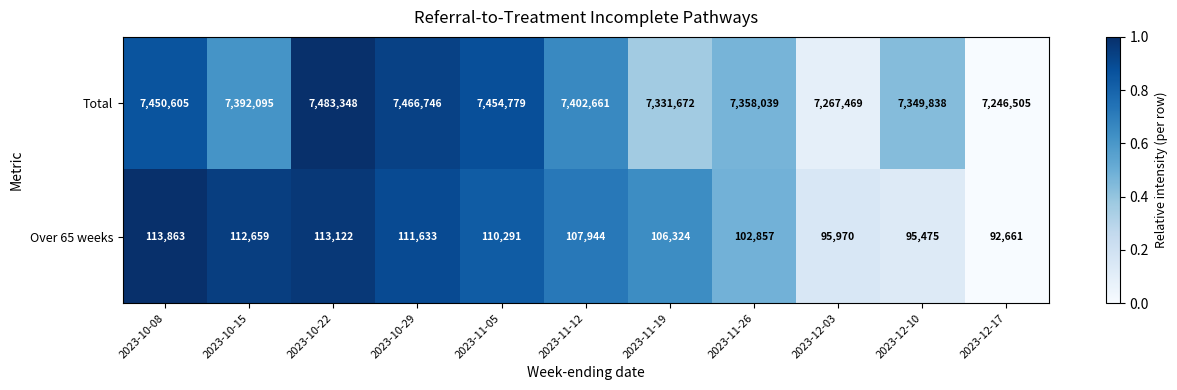

How many categories are shown in the chart?

11